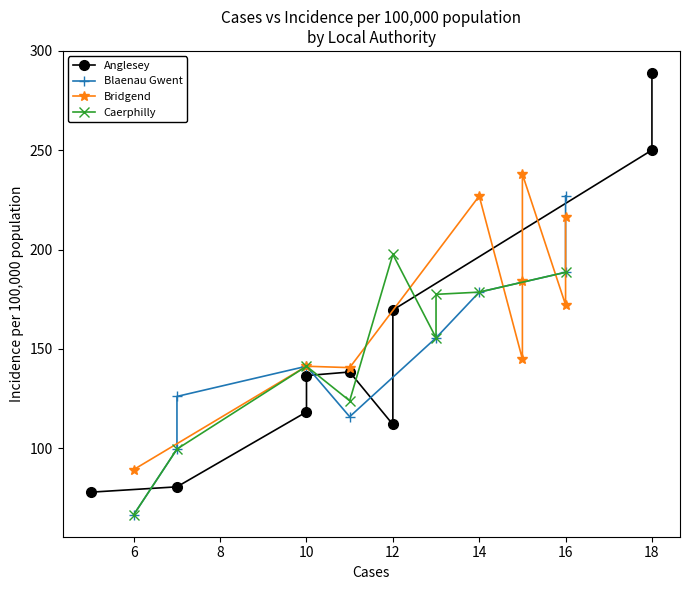

Which has a higher value, 12 or 12?

12